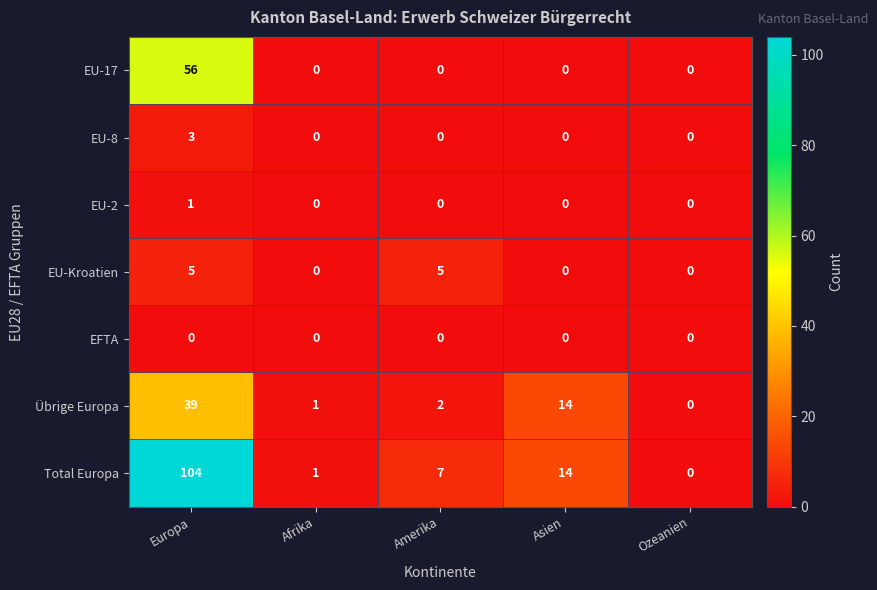

Is it true that Total Europa equals 104 at Europa?

True